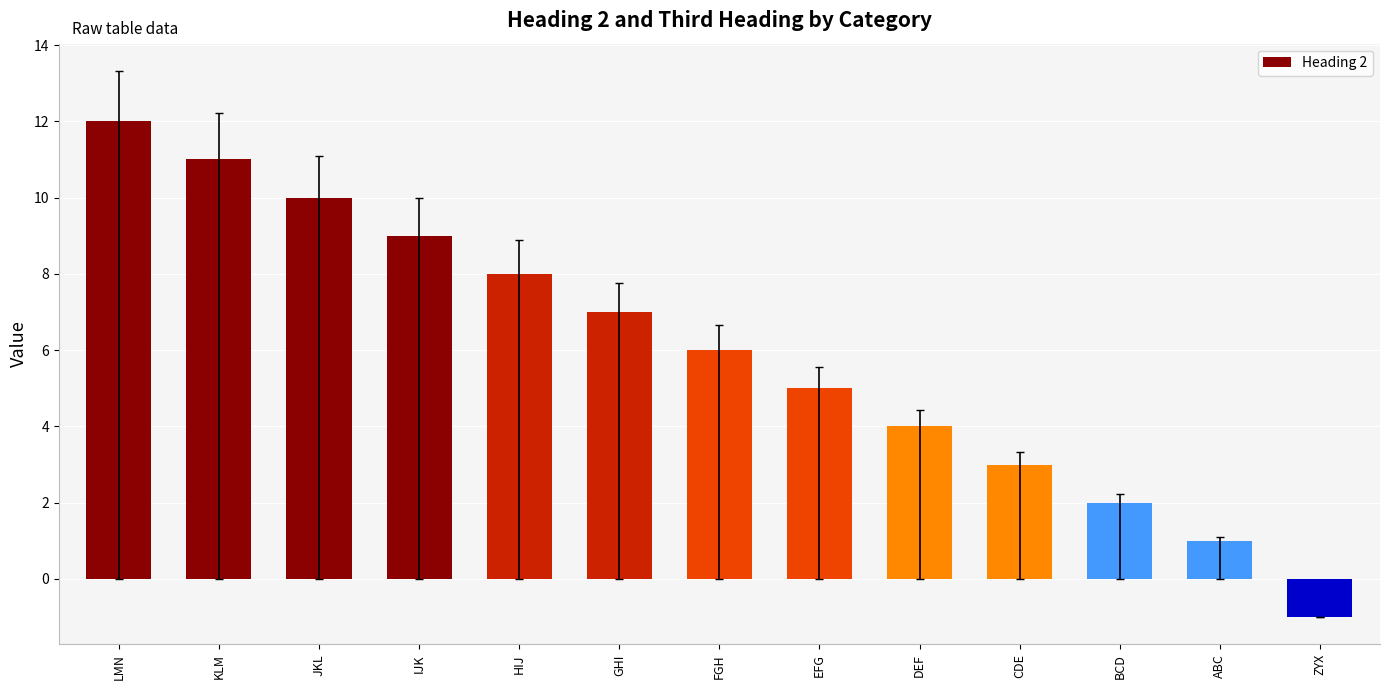

Are the bars grouped side by side (vs. stacked)?

No